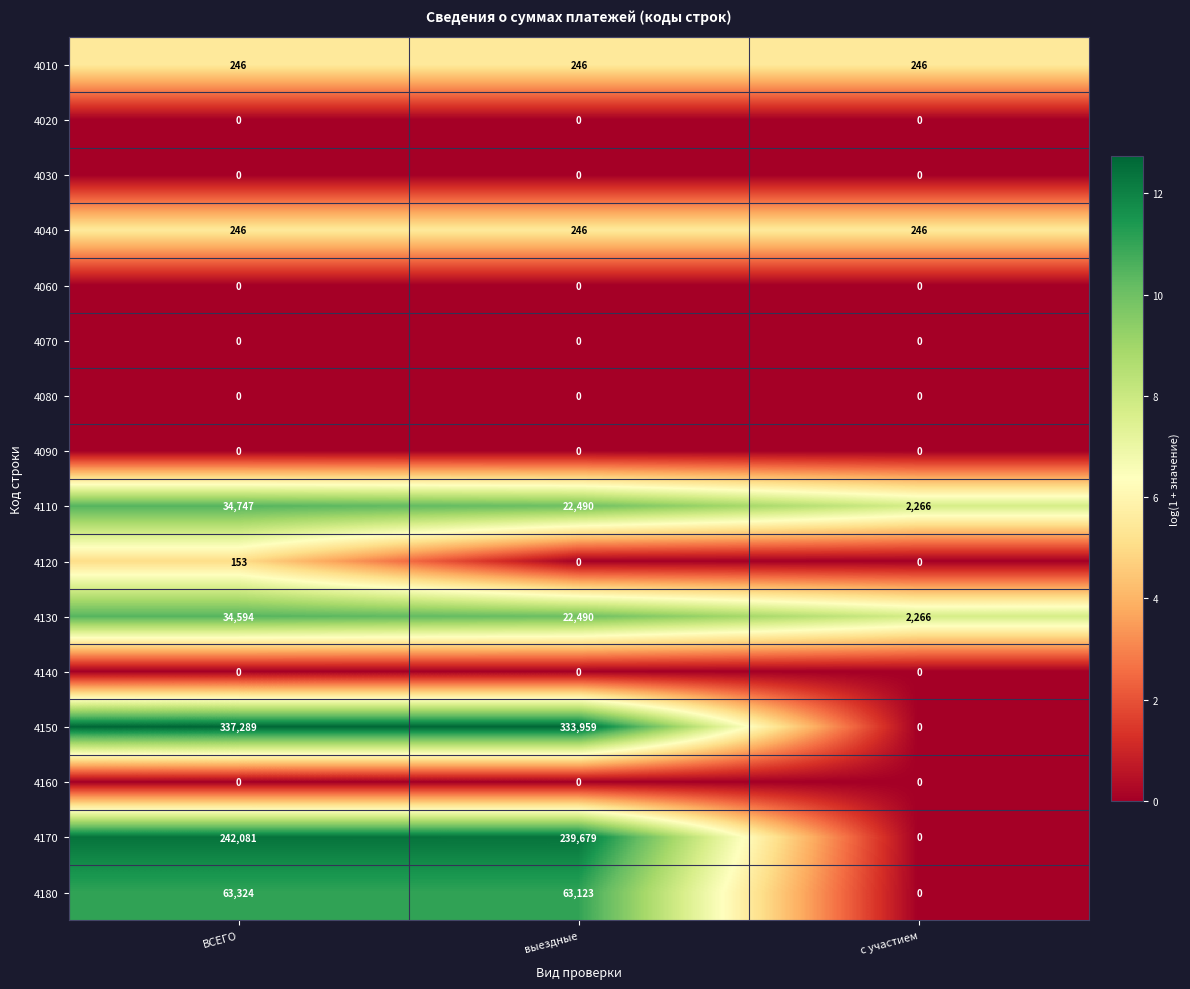

Which series has the largest total across all categories?

4150